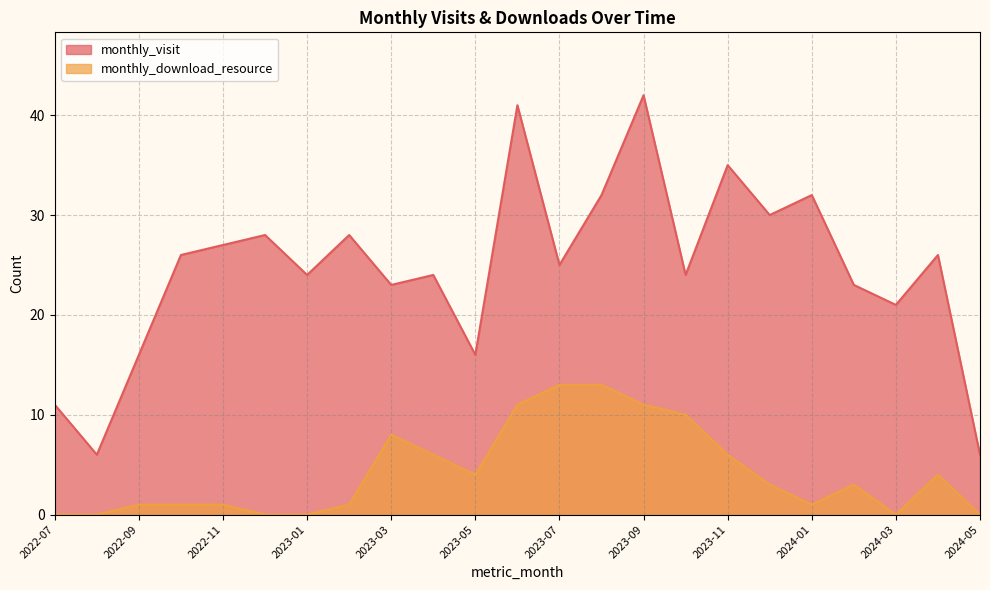

Reading left to right, what are all the values shown in this chart?

monthly_visit: 11	6	16	26	27	28	24	28	23	24	16	41	25	32	42	24	35	30	32	23	21	26	6
monthly_download_resource: 0	0	1	1	1	0	0	1	8	6	4	11	13	13	11	10	6	3	1	3	0	4	0